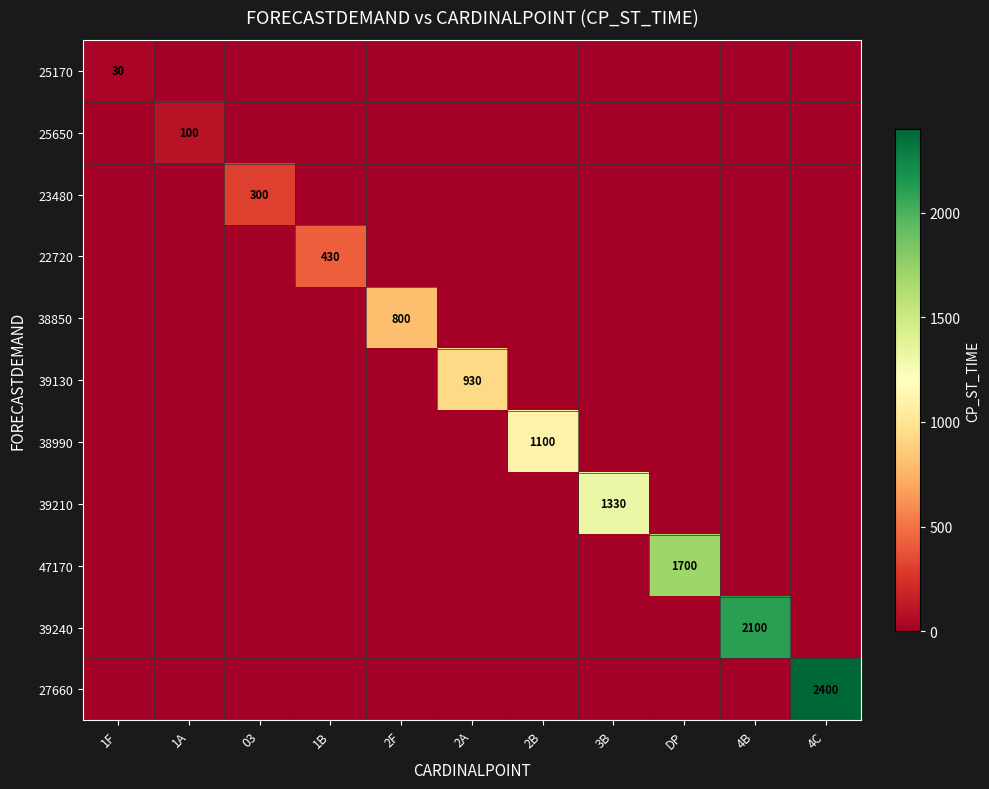

Is it true that 38990 equals 1100 at 2B?

True